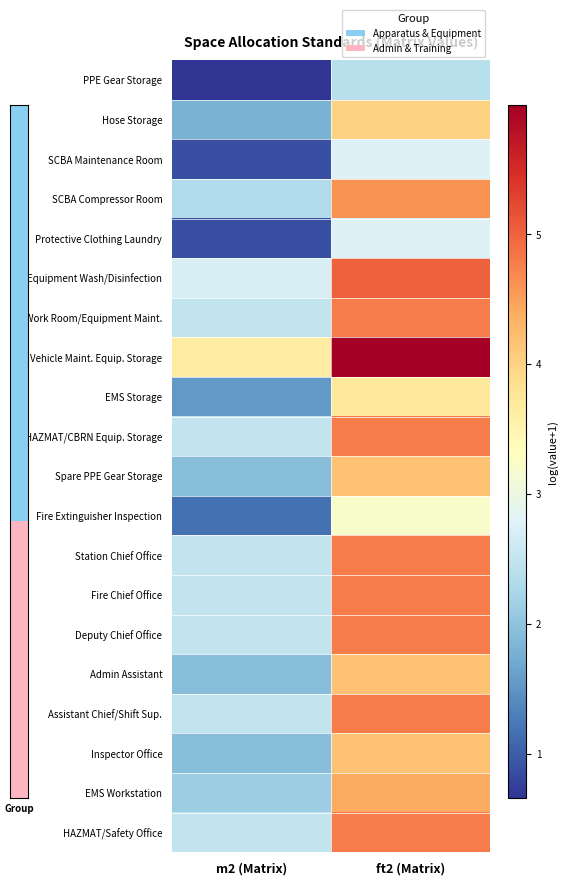

Count the number of data series in this chart.

20